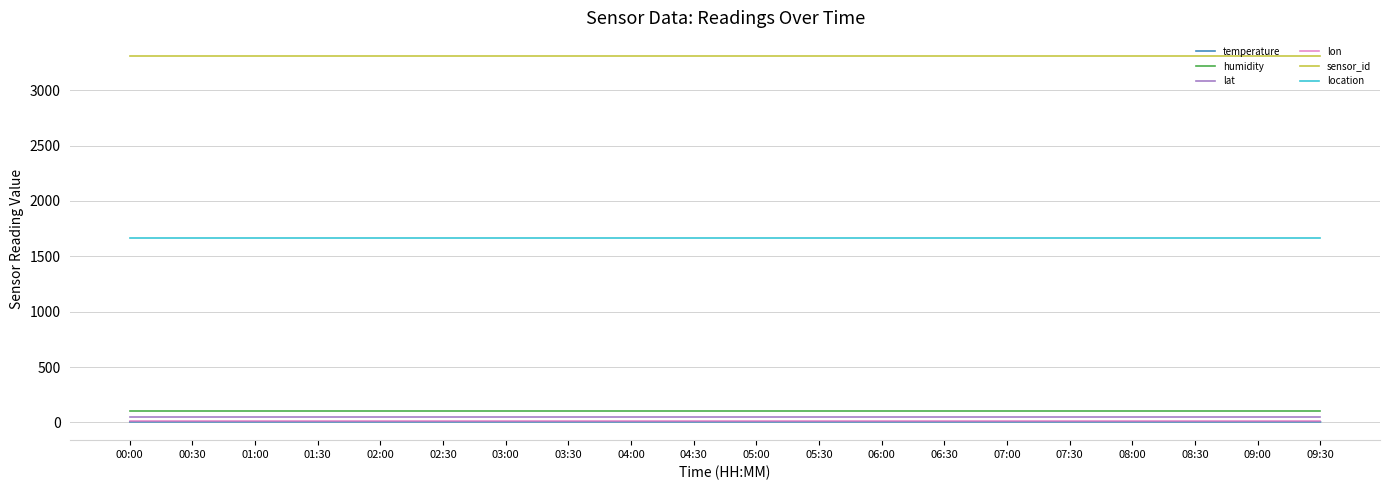

What is the sum of all temperature values?

98.1